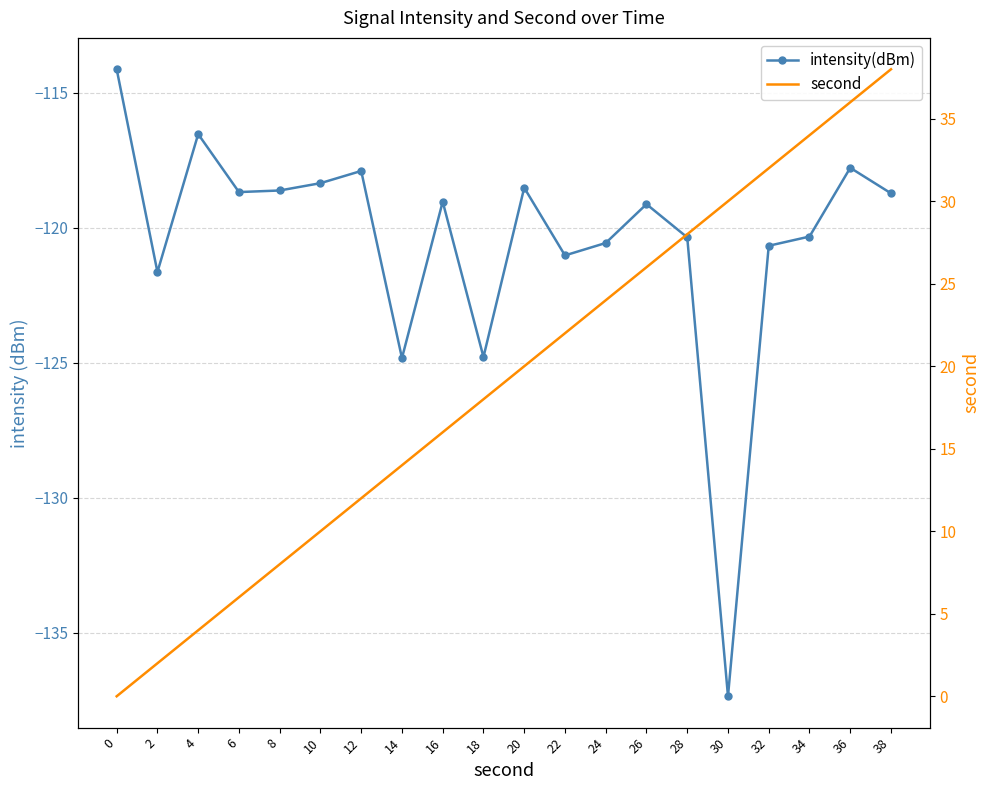

What is the difference between the second highest and minimum values in the intensity(dBm) series?

20.8